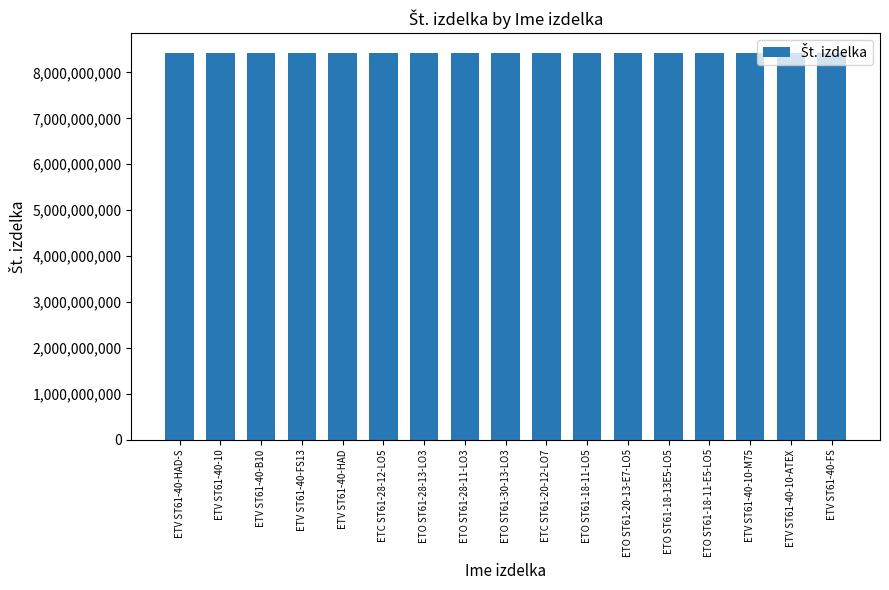

What is the label of the 12th bar from the right?

ETC ST61-28-12-LO5